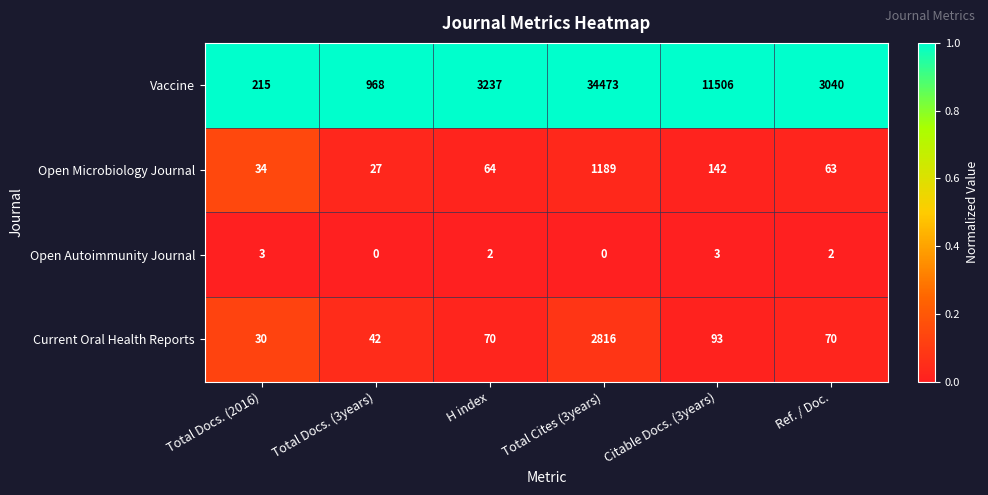

Reading left to right, what are all the values shown in this chart?

Vaccine: 215	968	3237	34473	11506	3040
Open Microbiology Journal: 34	27	64	1189	142	63
Open Autoimmunity Journal: 3	0	2	0	3	2
Current Oral Health Reports: 30	42	70	2816	93	70